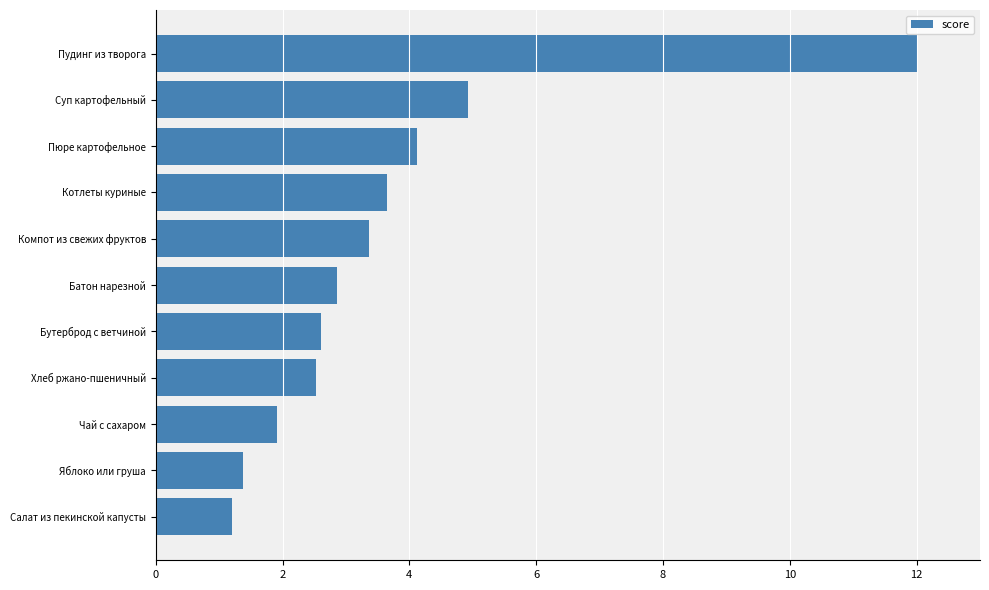

Which category has the highest value across all series?

Пудинг из творога